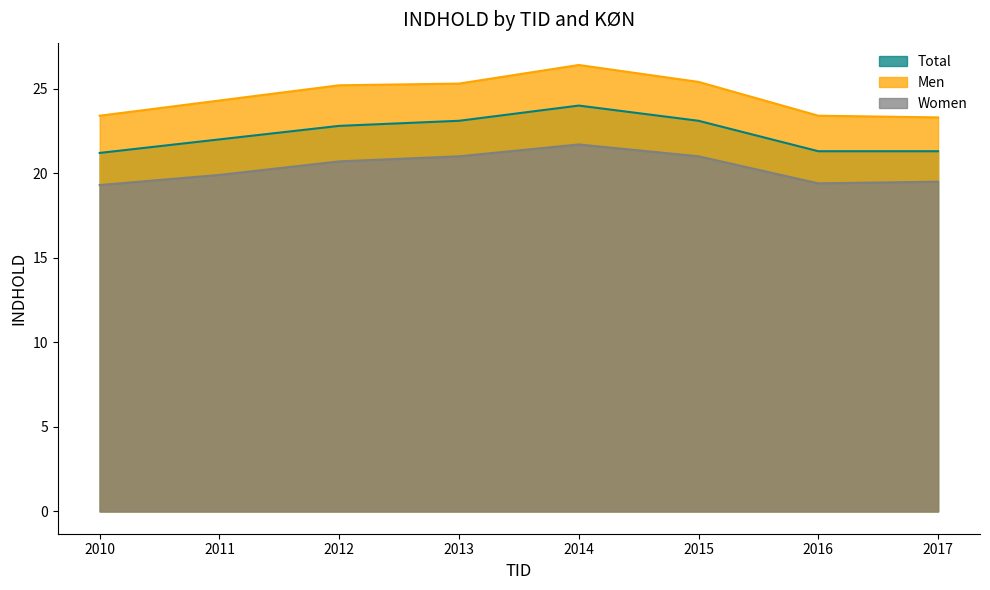

At which label is Men closest to 24?

2011